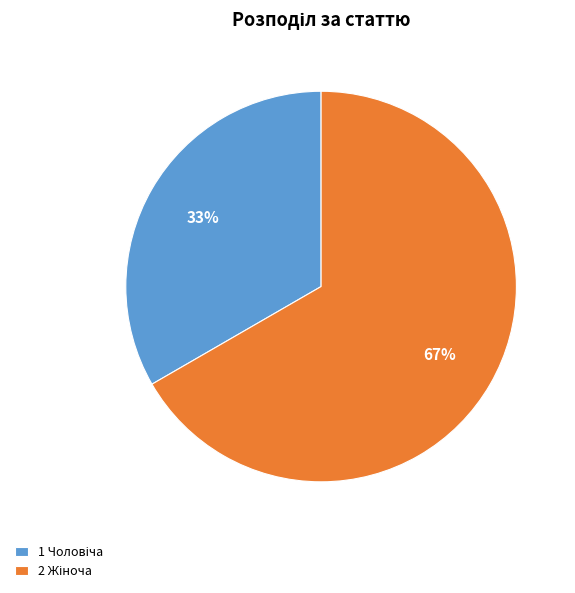

Is there a majority slice in this chart?

Yes